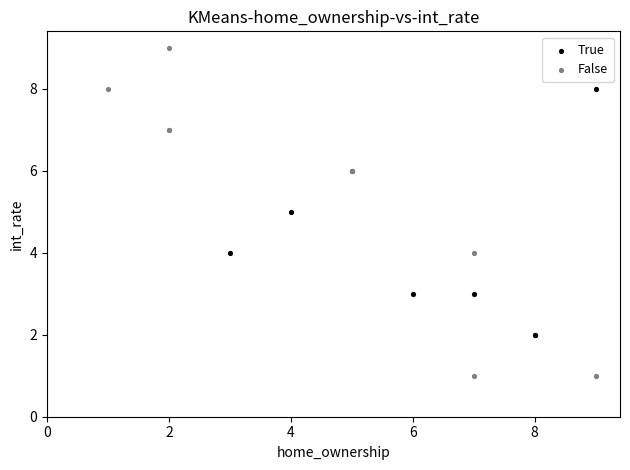

Which series has the widest spread of Y values?

False